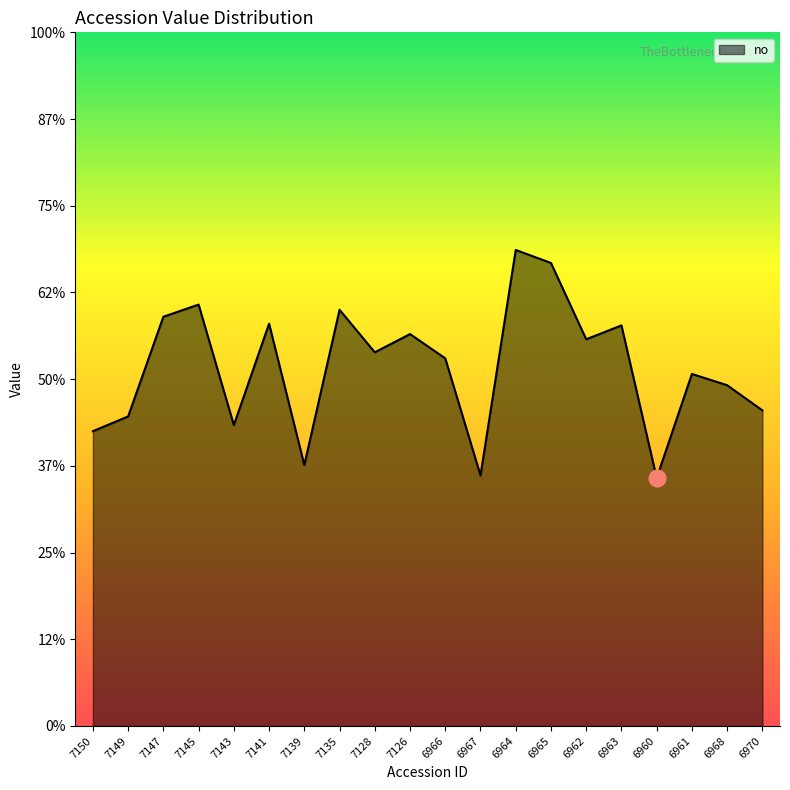

Reading left to right, transcribe all the data shown in this chart.

8.5	8.9	11.8	12.2	8.7	11.6	7.5	12.0	10.8	11.3	10.6	7.2	13.7	13.3	11.2	11.6	7.2	10.2	9.8	9.1